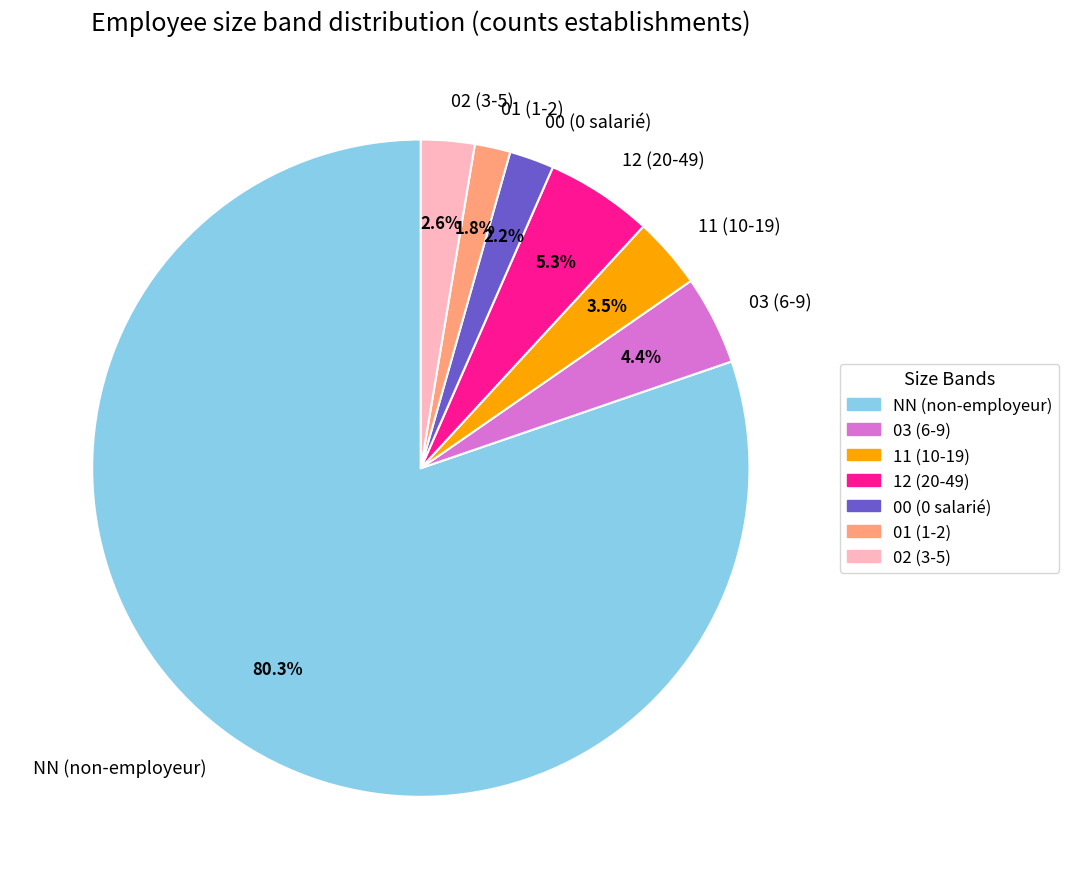

Count the number of slices in the pie.

7